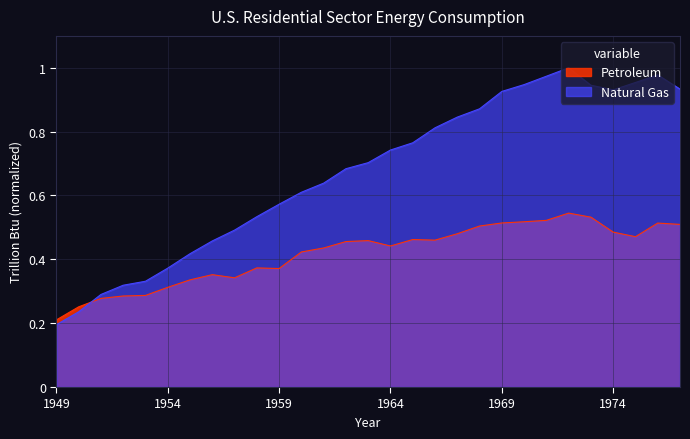

The value of Natural Gas at 1964 is 1.3. True or false?

False